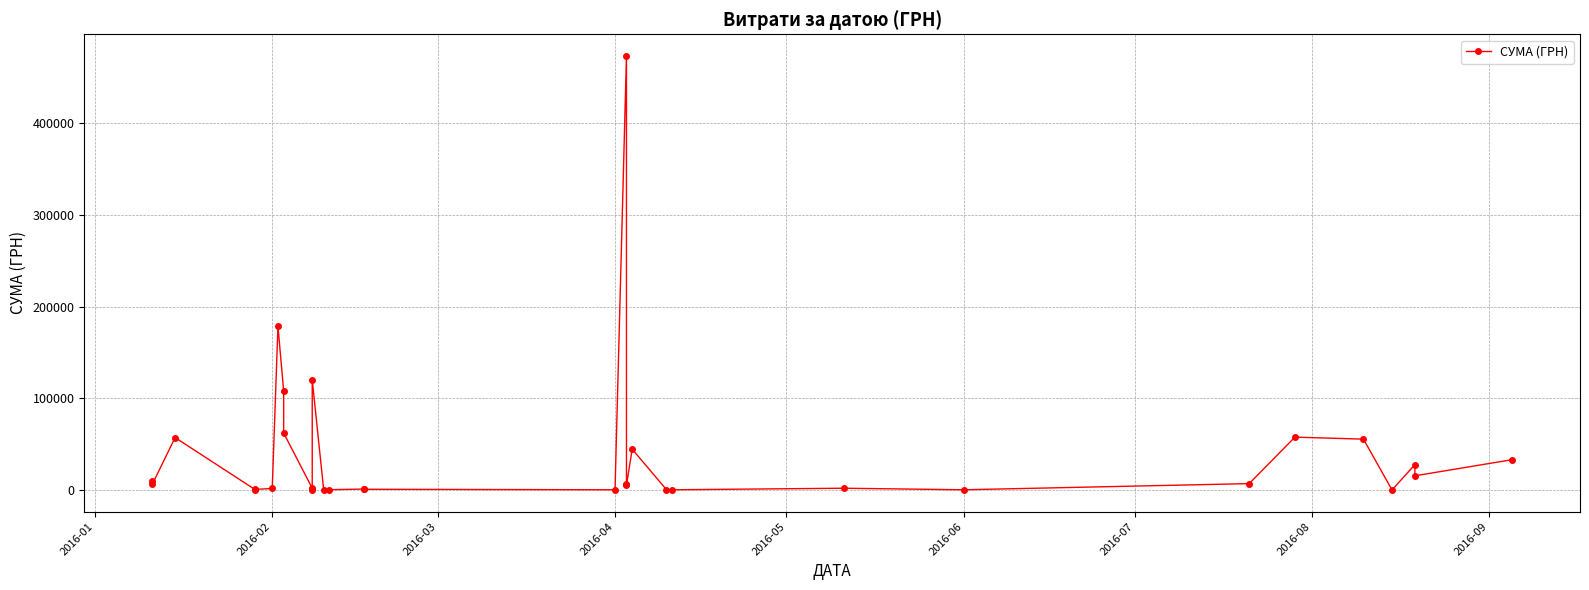

How many values exceed 6160?

15